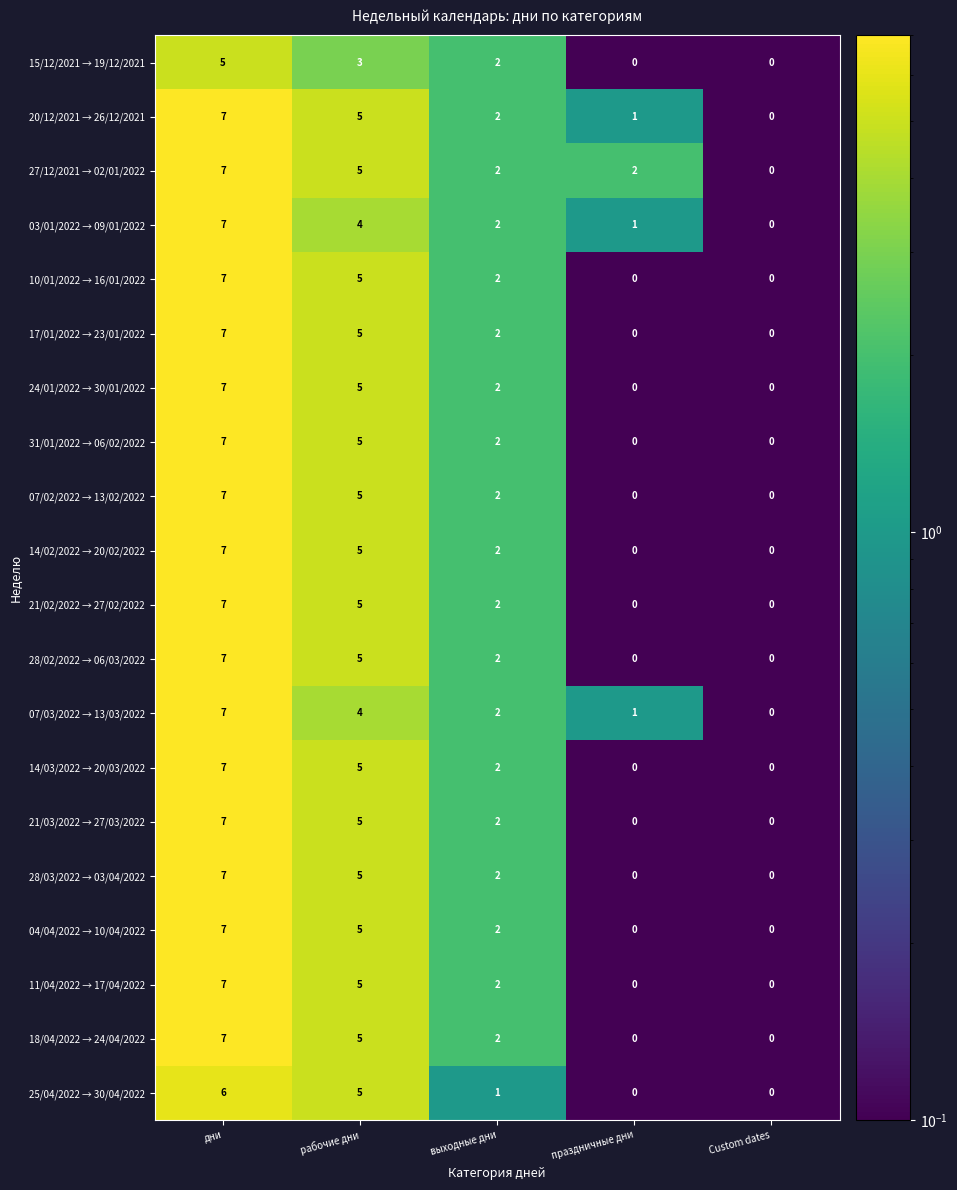

At which label does 14/02/2022 → 20/02/2022 first exceed 2?

дни